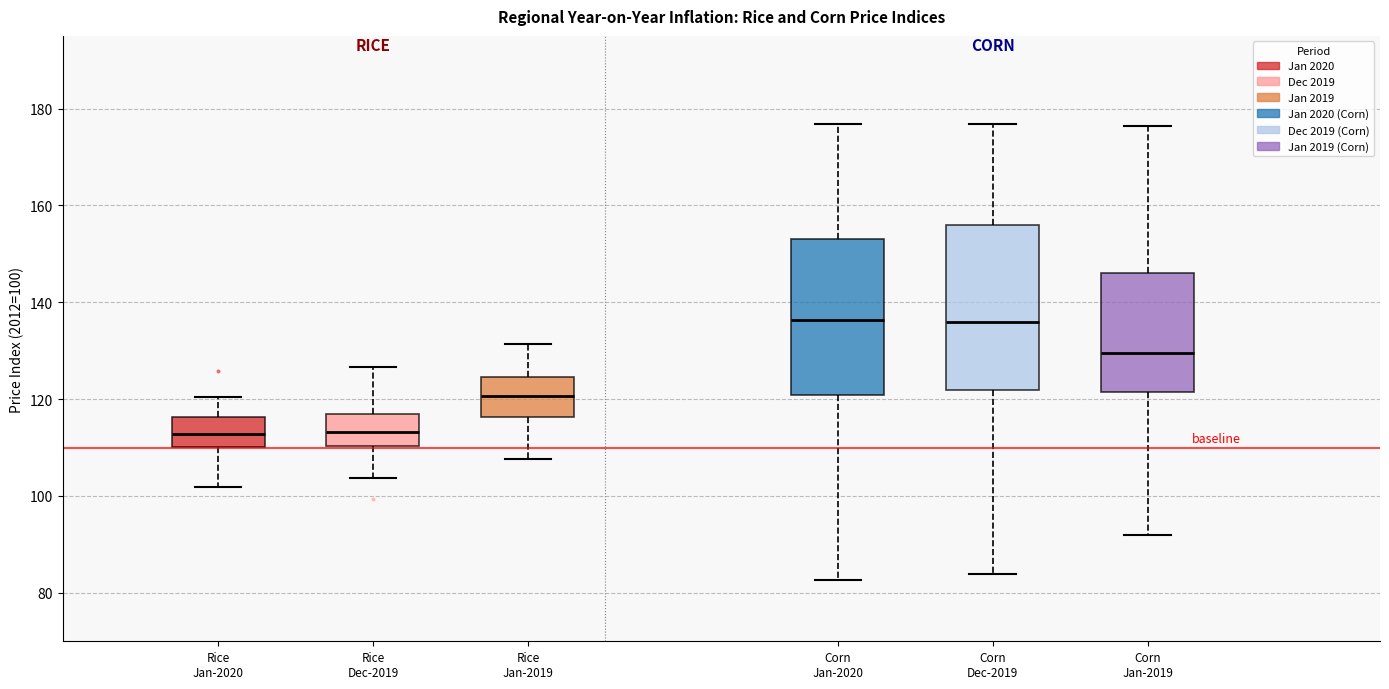

Where does the upper whisker of the box for Rice Jan-2019 end on the y-axis? The values are not printed on the chart, so give them approximately, as read against the axis.

132